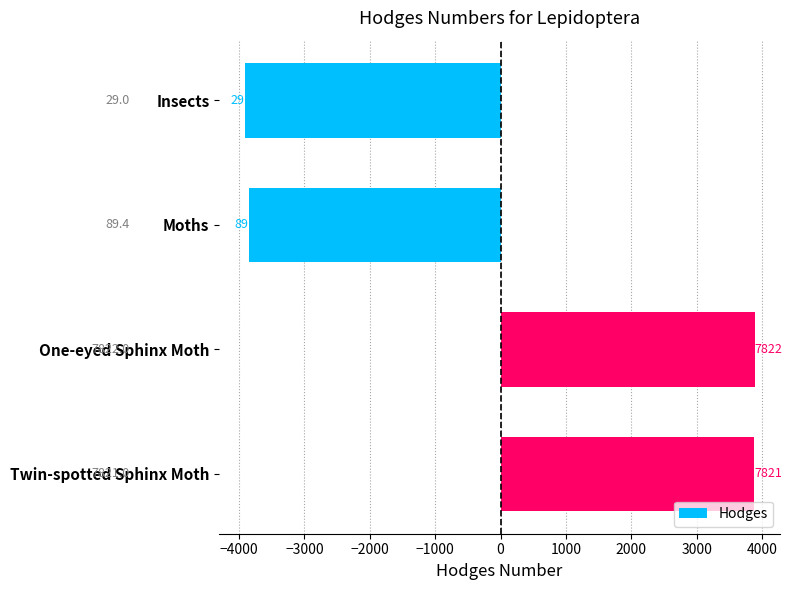

What is the difference between the maximum and minimum values?

7793.0